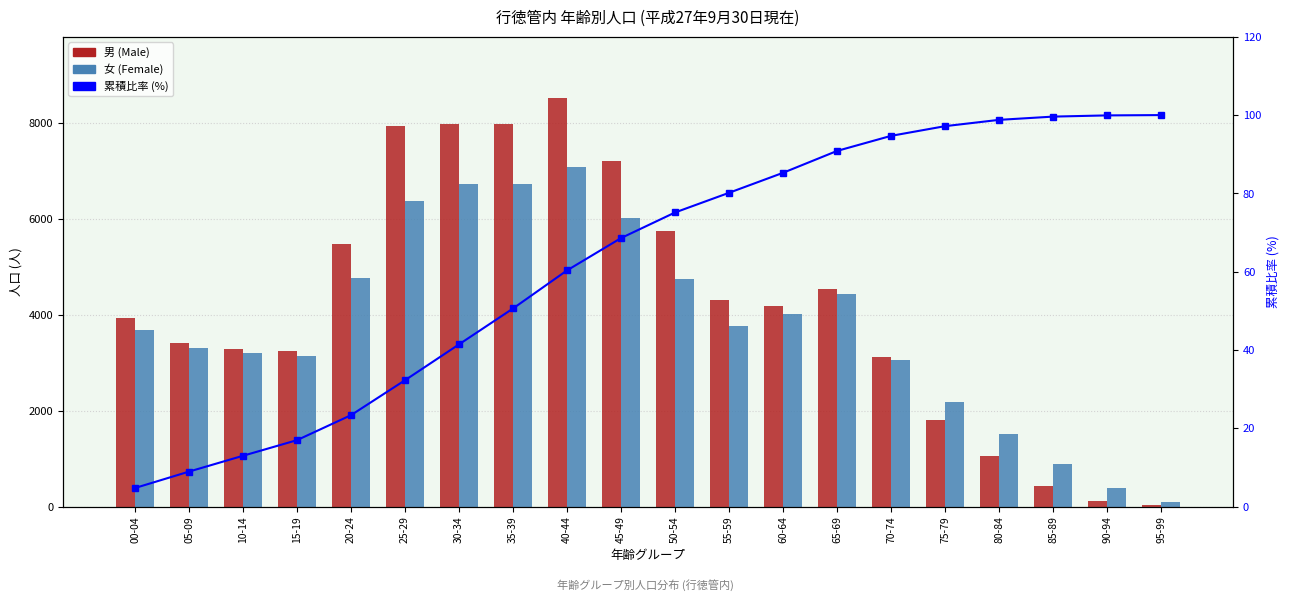

Rank the series by their maximum value, from highest to lowest.

男 (Male), 女 (Female), 累積比率 (%)